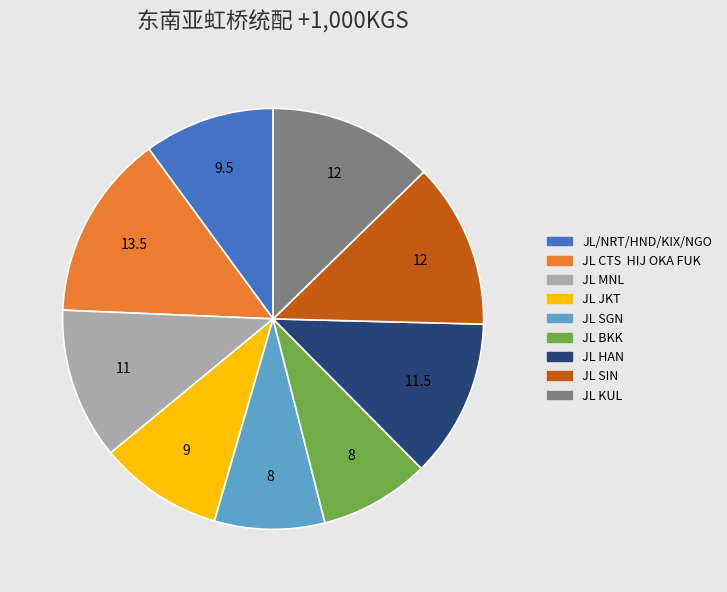

What is the ratio of the value at JL/NRT/HND/KIX/NGO to the value at JL MNL?

0.9